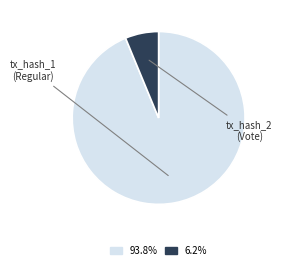

Is there a majority slice in this chart?

Yes